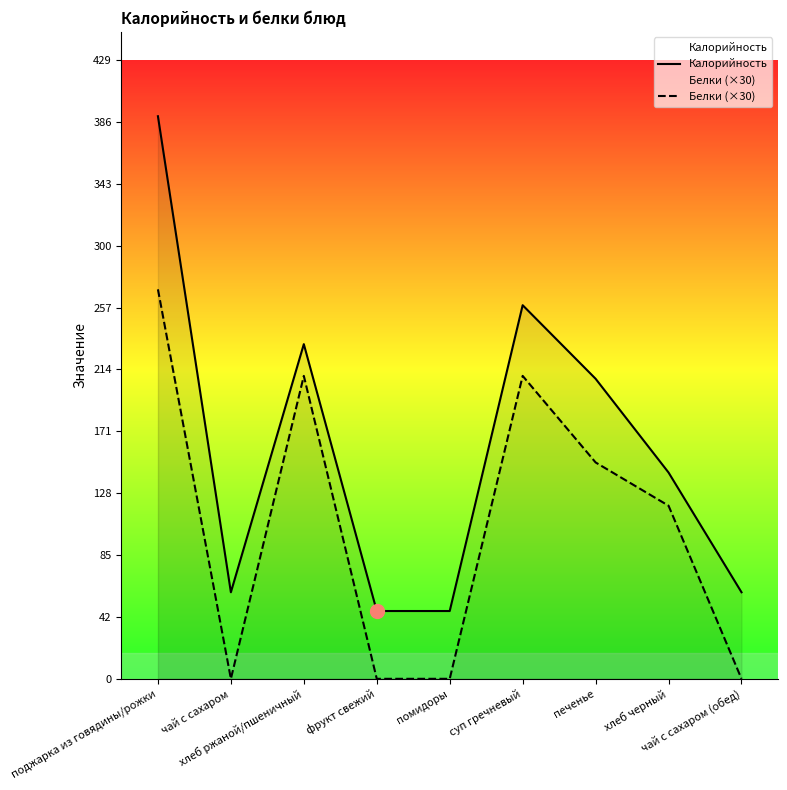

At which label does Калорийность reach its minimum?

фрукт свежий